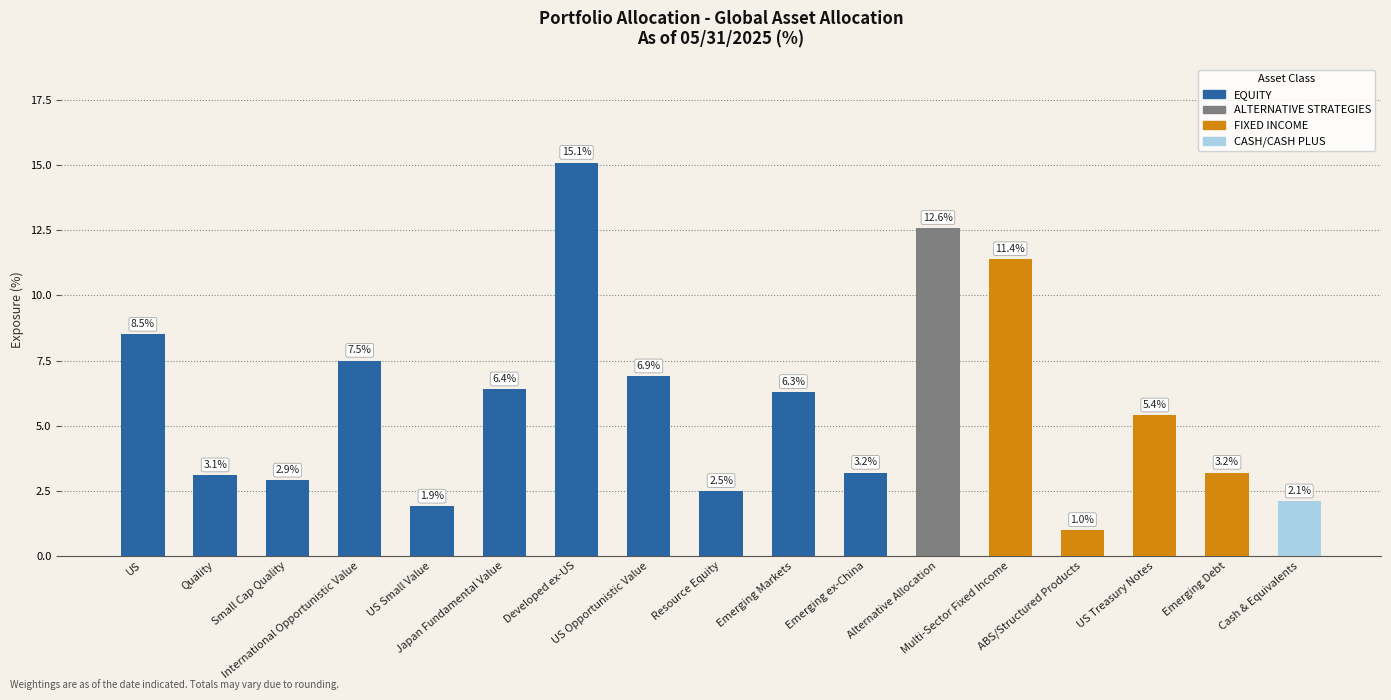

Reading left to right, extract all data points from this chart.

8.5	3.1	2.9	7.5	1.9	6.4	15.1	6.9	2.5	6.3	3.2	12.6	11.4	1.0	5.4	3.2	2.1